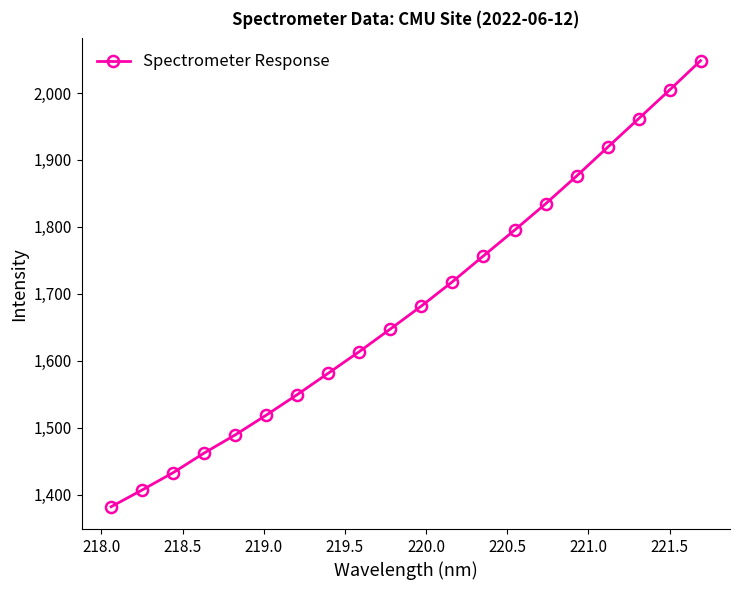

True or false: there are more than 2 points higher than both neighbors.

False